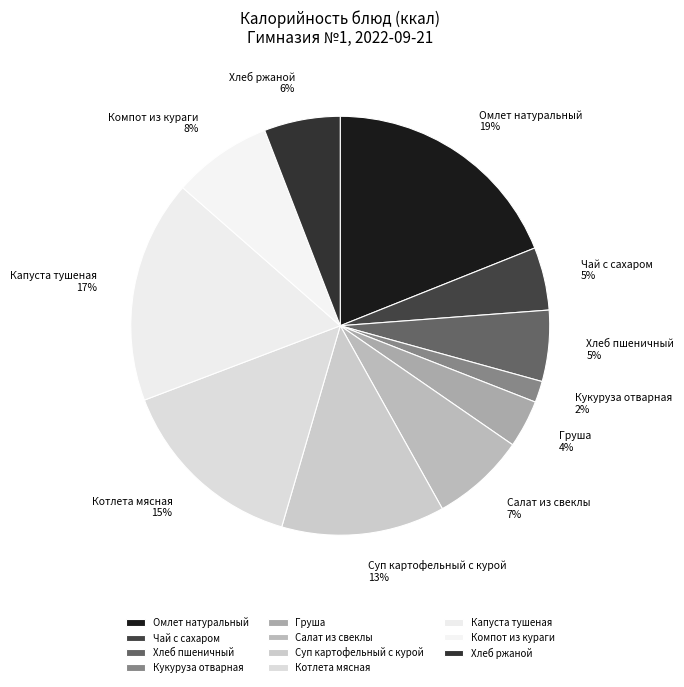

Does Салат из свеклы represent more than half of the total?

No